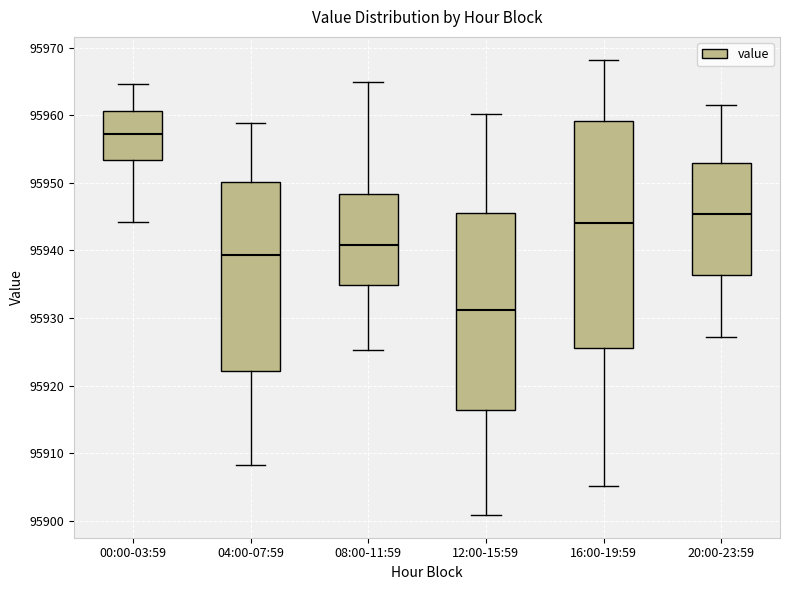

Reading left to right, read every box against the y-axis: the position of its median line, the range the box covers, and the ends of its whiskers. The values are not printed on the chart, so give them approximately, as read against the axis.

00:00-03:59: median 95957, box 95953 to 95961, whiskers 95944 to 95965
04:00-07:59: median 95939, box 95922 to 95950, whiskers 95908 to 95959
08:00-11:59: median 95941, box 95935 to 95948, whiskers 95925 to 95965
12:00-15:59: median 95931, box 95916 to 95946, whiskers 95901 to 95960
16:00-19:59: median 95944, box 95926 to 95959, whiskers 95905 to 95968
20:00-23:59: median 95945, box 95936 to 95953, whiskers 95927 to 95962